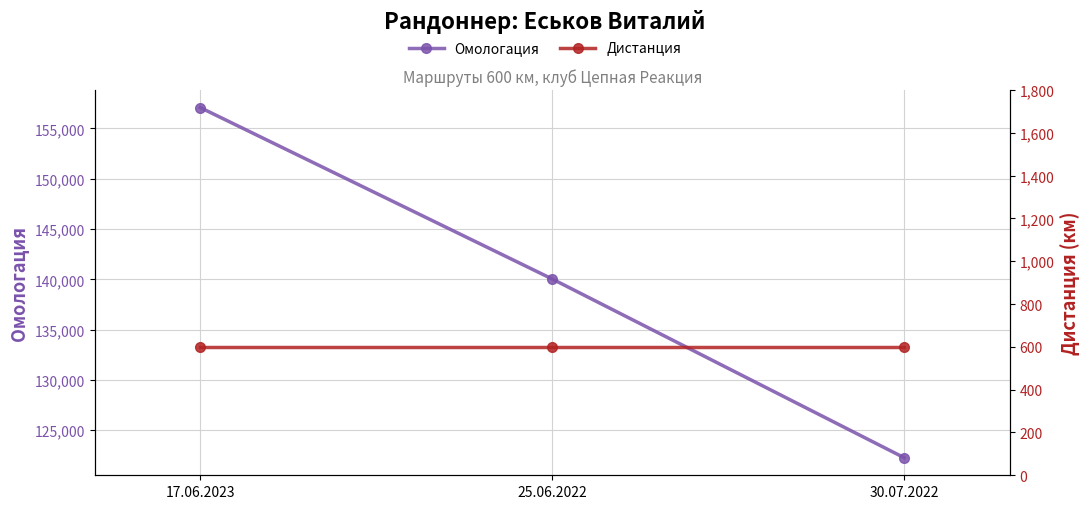

What is the value of the Дистанция point at the 1st from the left?

600